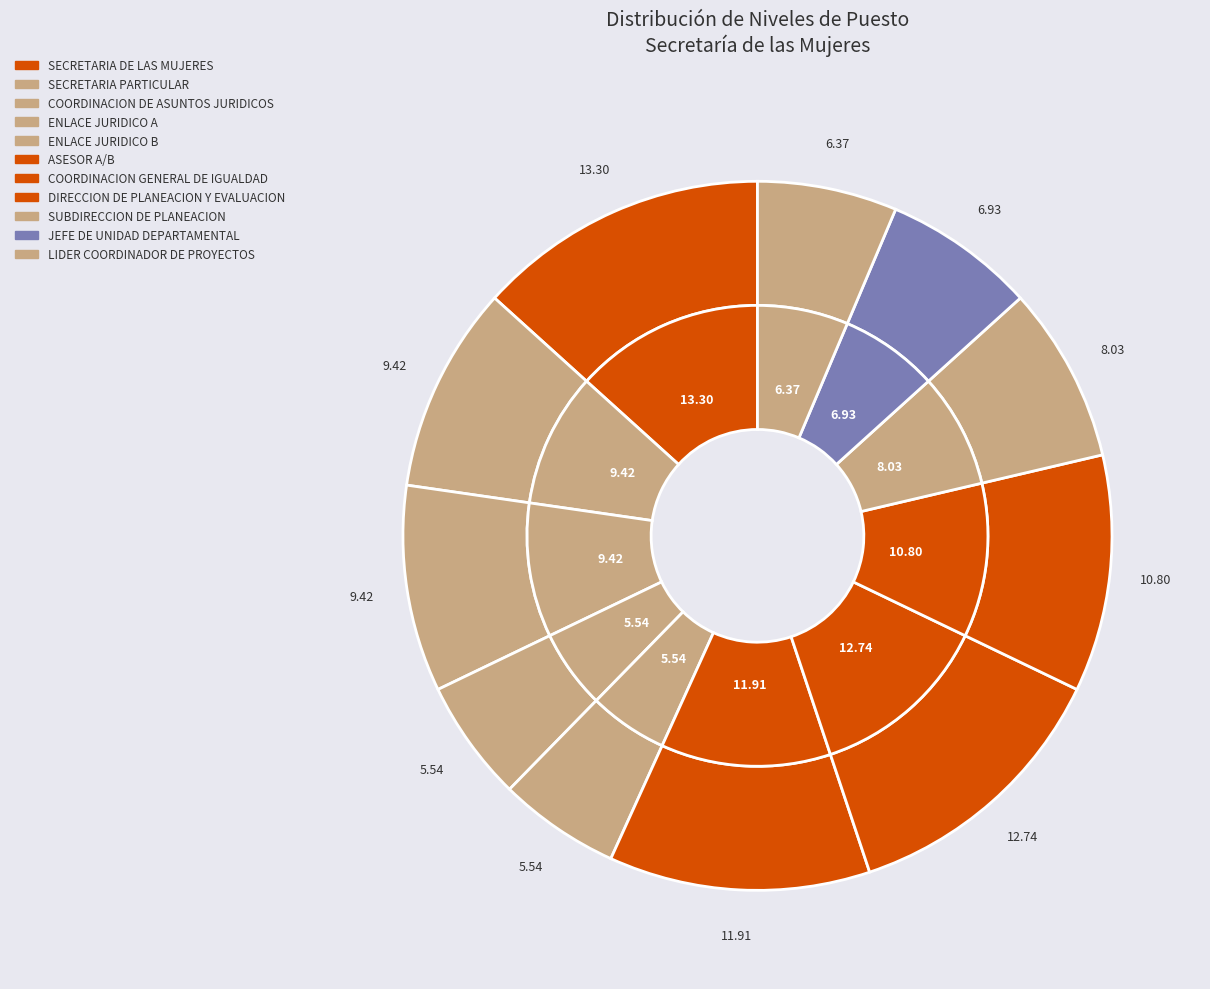

Is there any slice that represents more than half of the pie?

No